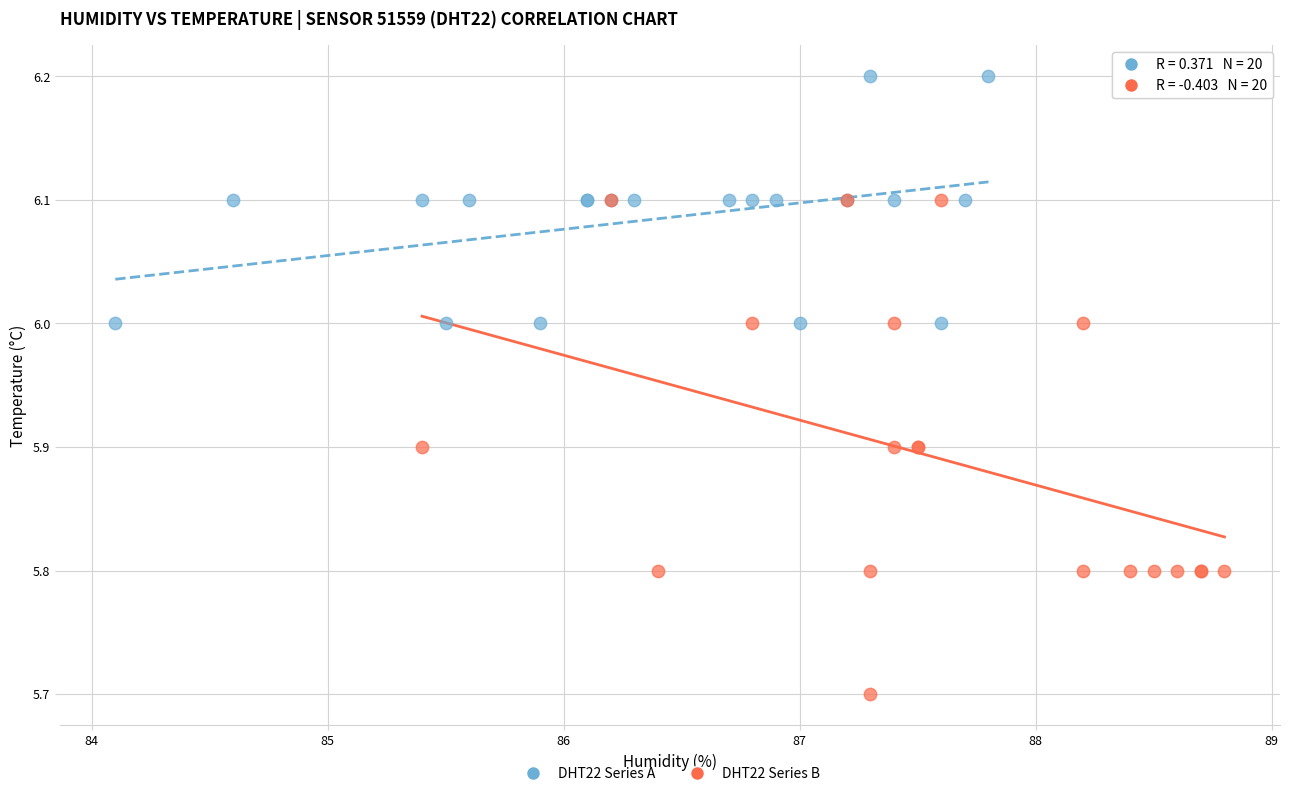

Which series contains the highest Y value?

DHT22 Series A